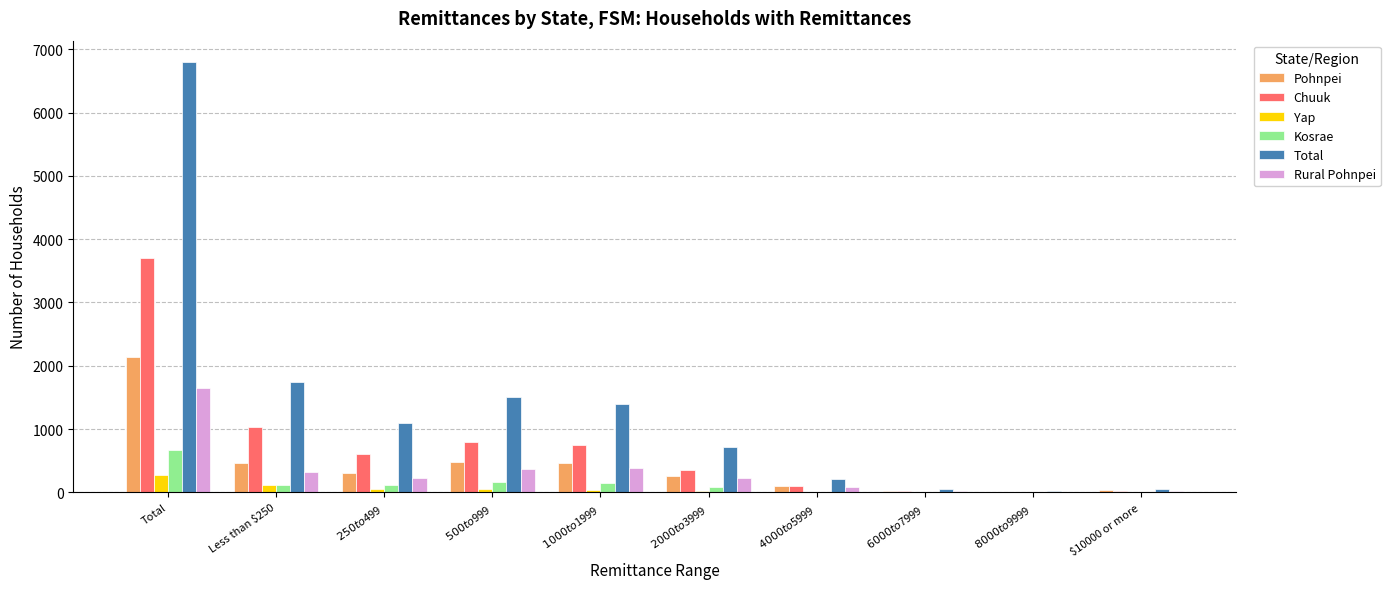

At which category does the chart reach its peak across all series?

Total